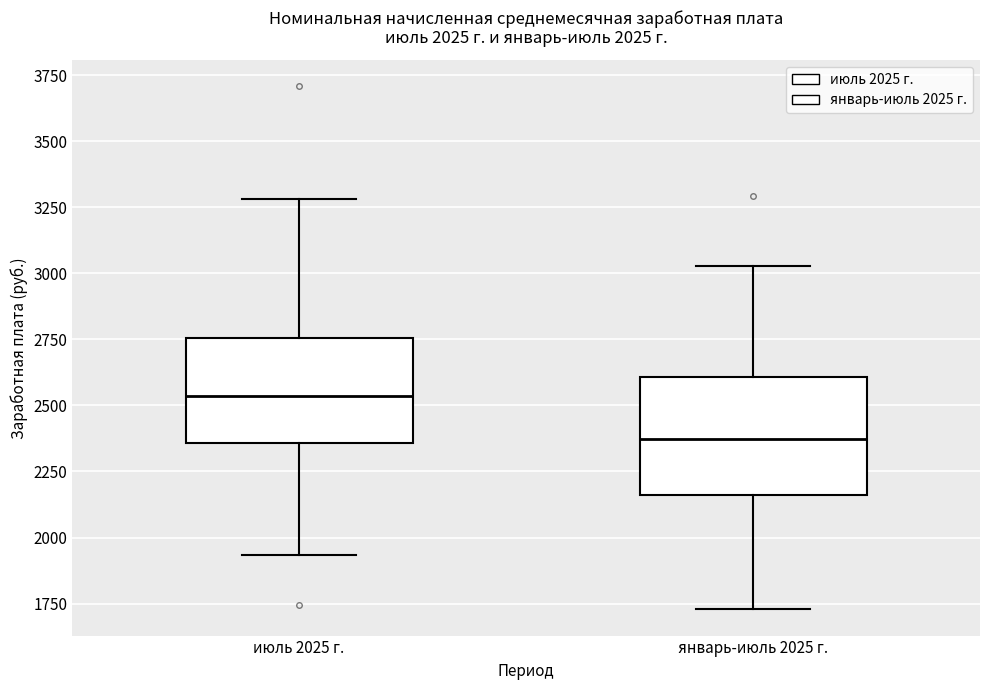

Which box's median line is the lowest?

январь-июль 2025 г.